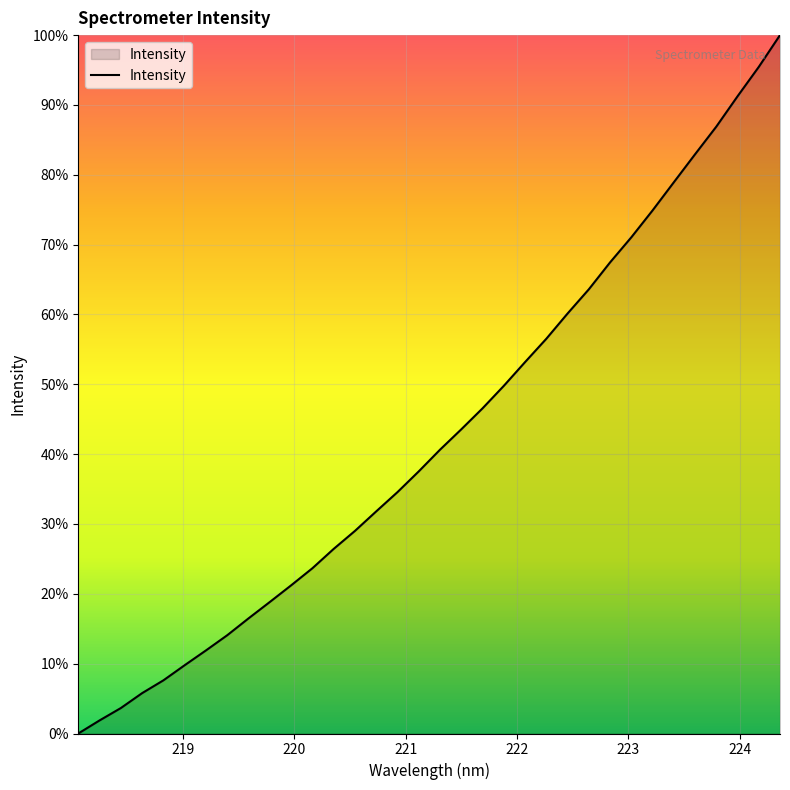

What is the difference between the maximum and minimum values?

100.0